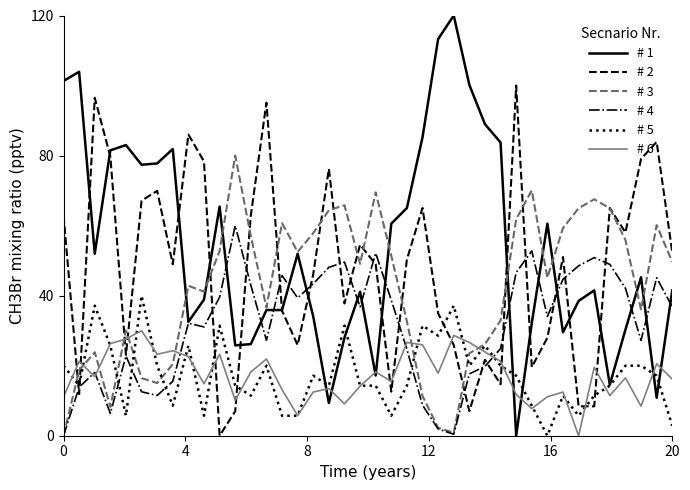

What is the highest value of the # 1 series?

120.0